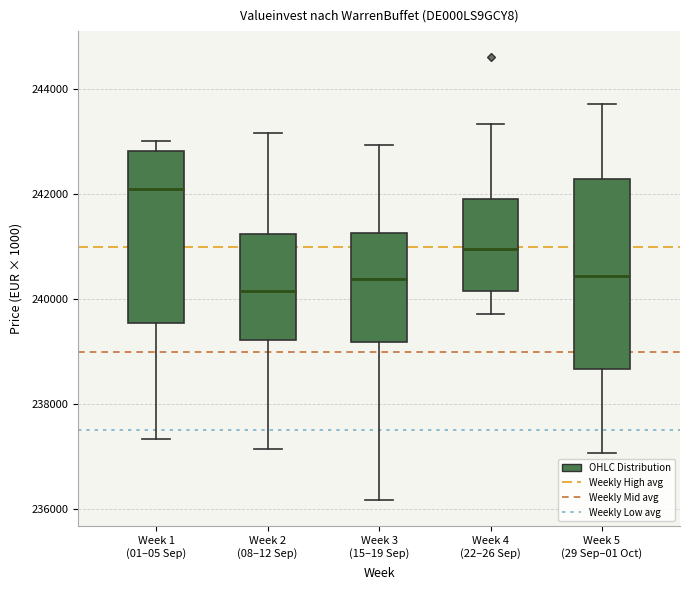

Where does the median line of the box for Week 1 (01–05 Sep) sit on the y-axis? The values are not printed on the chart, so give them approximately, as read against the axis.

242000